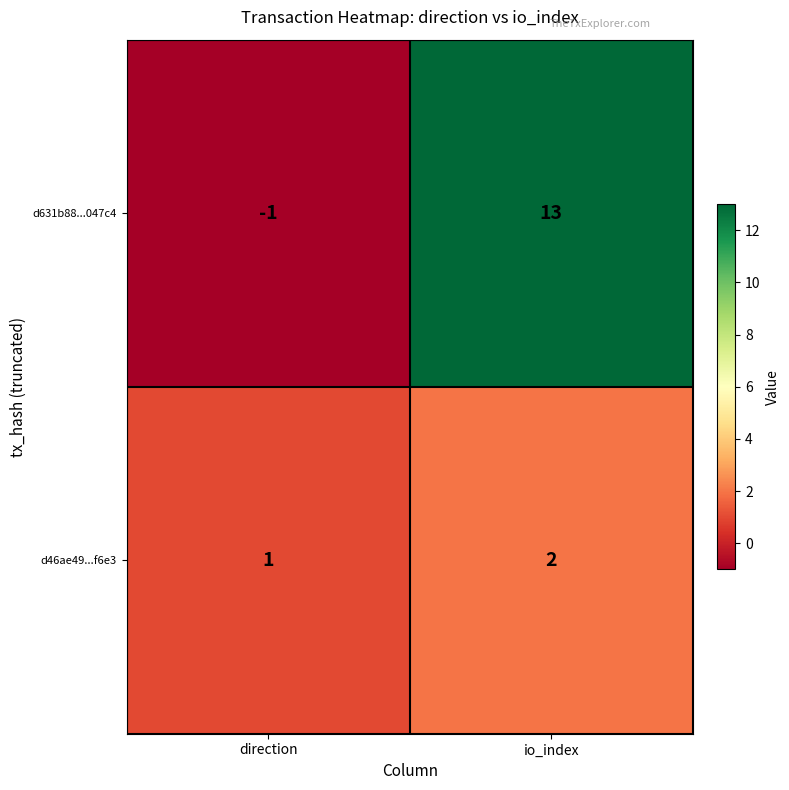

Is it true that d46ae49...f6e3 equals 4 at io_index?

False